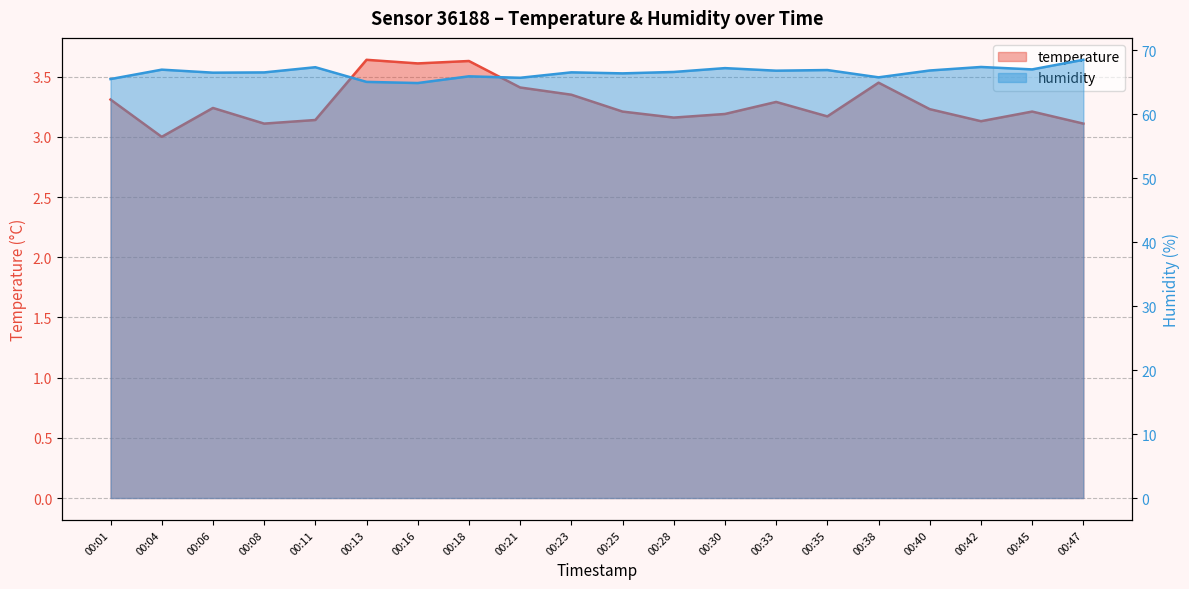

How many categories are shown in the chart?

20